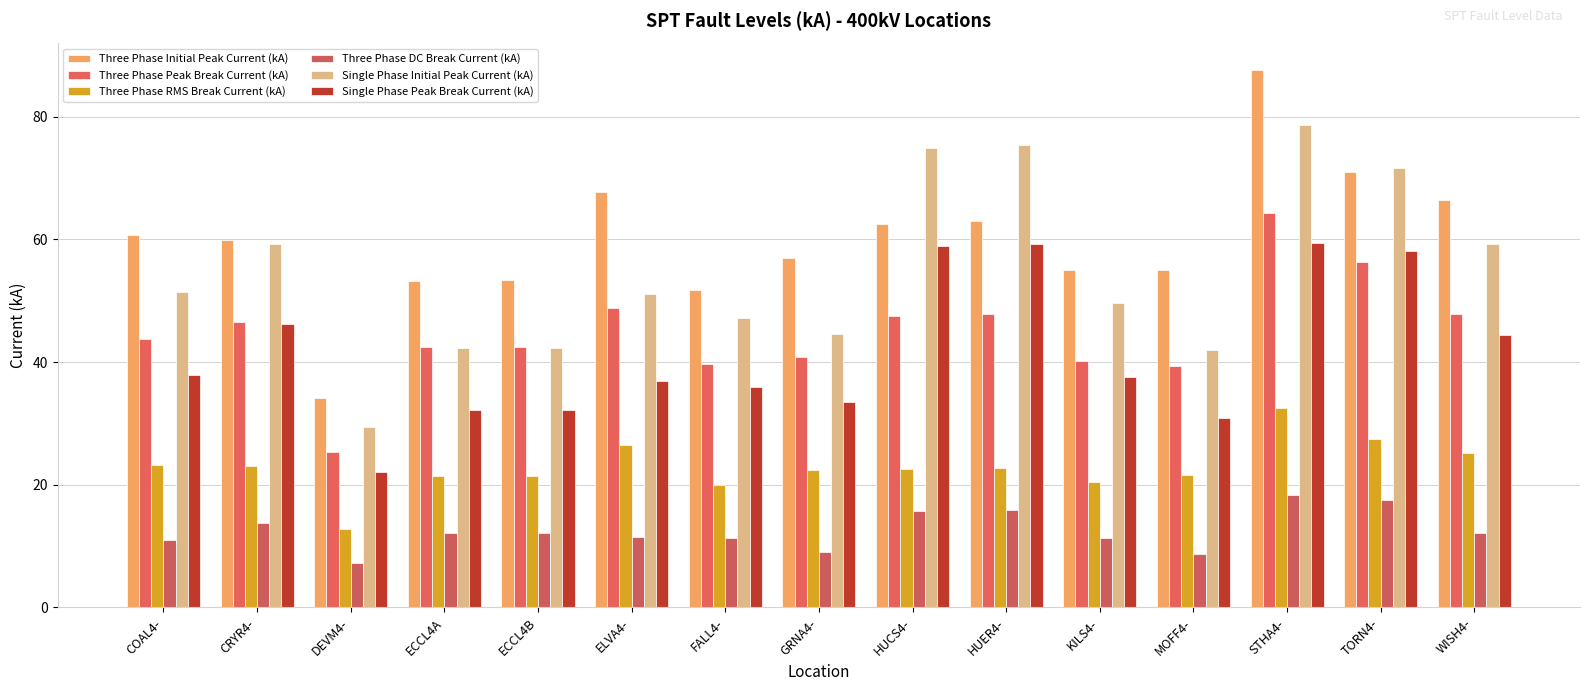

What are all the series names shown in the legend?

Three Phase Initial Peak Current (kA), Three Phase Peak Break Current (kA), Three Phase RMS Break Current (kA), Three Phase DC Break Current (kA), Single Phase Initial Peak Current (kA), Single Phase Peak Break Current (kA)